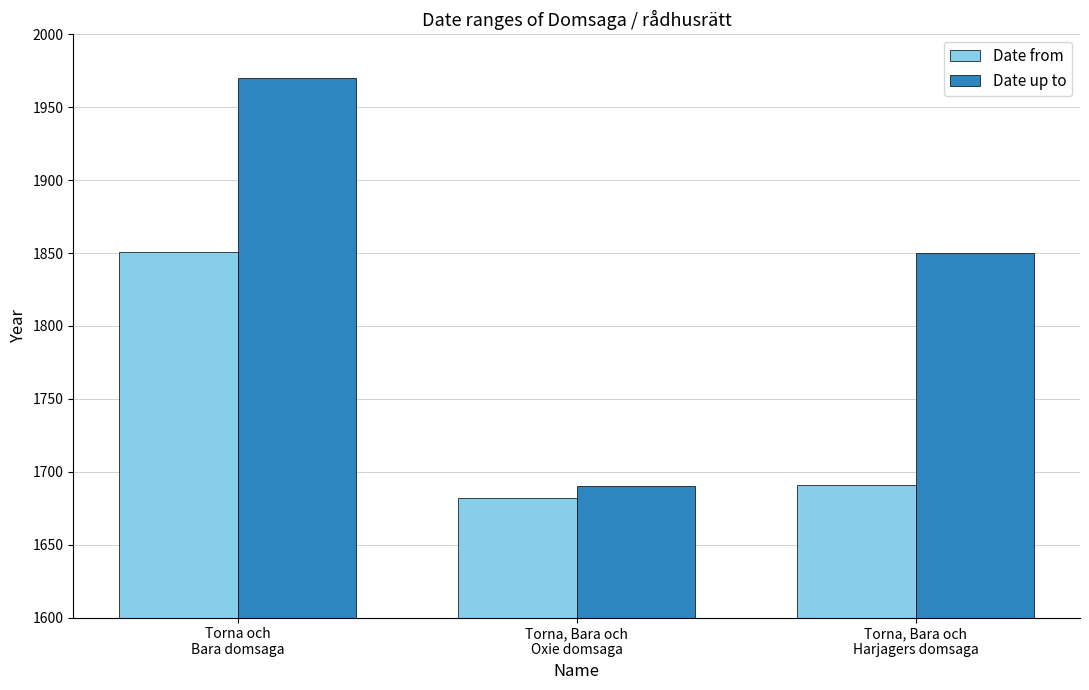

How many distinct data groups are displayed?

2